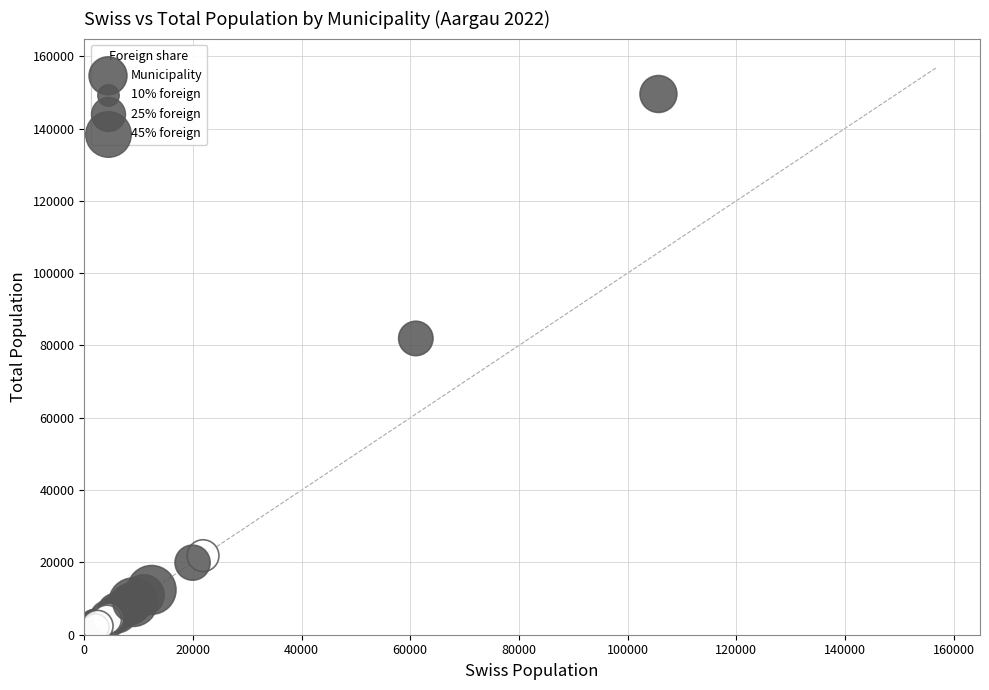

What Y value in the scatter plot is closest to 75147?

81942